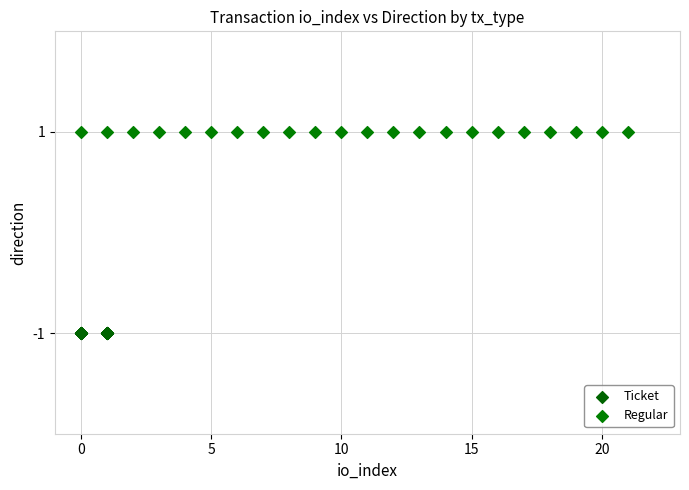

Which series reaches the maximum Y coordinate?

Regular